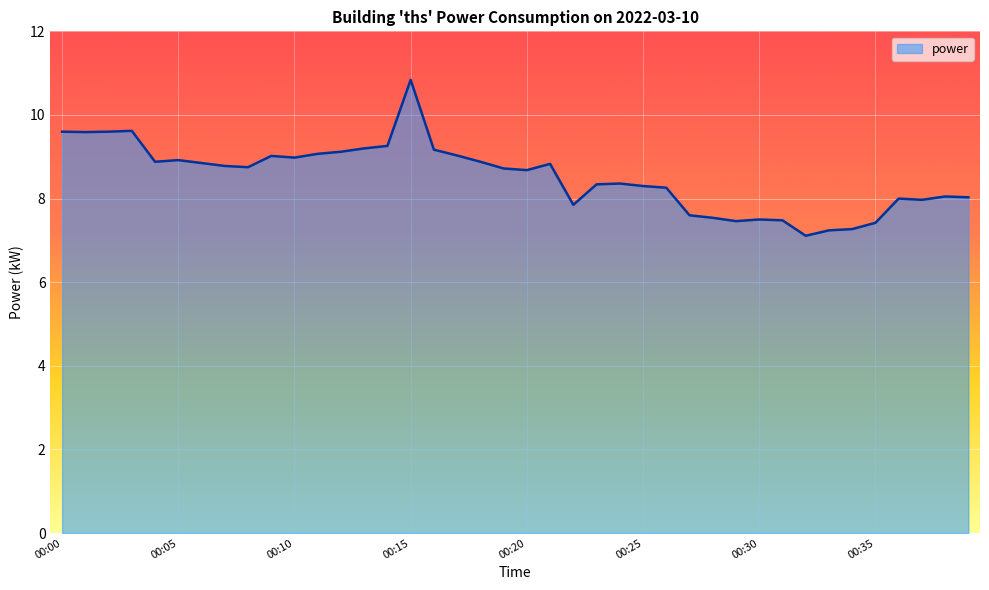

What is the difference between the maximum and minimum values?

3.7